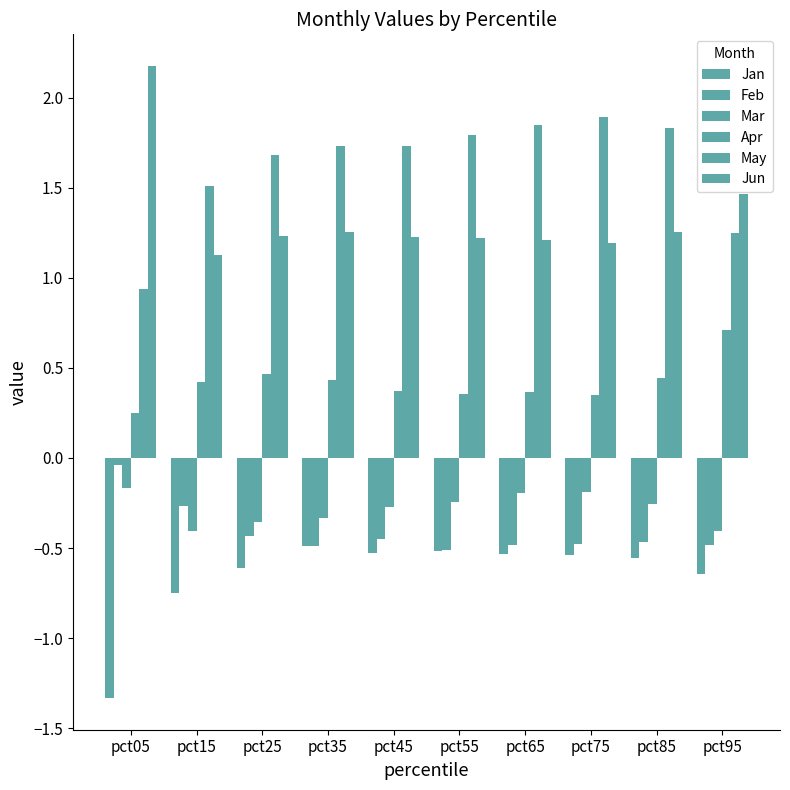

At which label is Jan closest to 0?

pct35